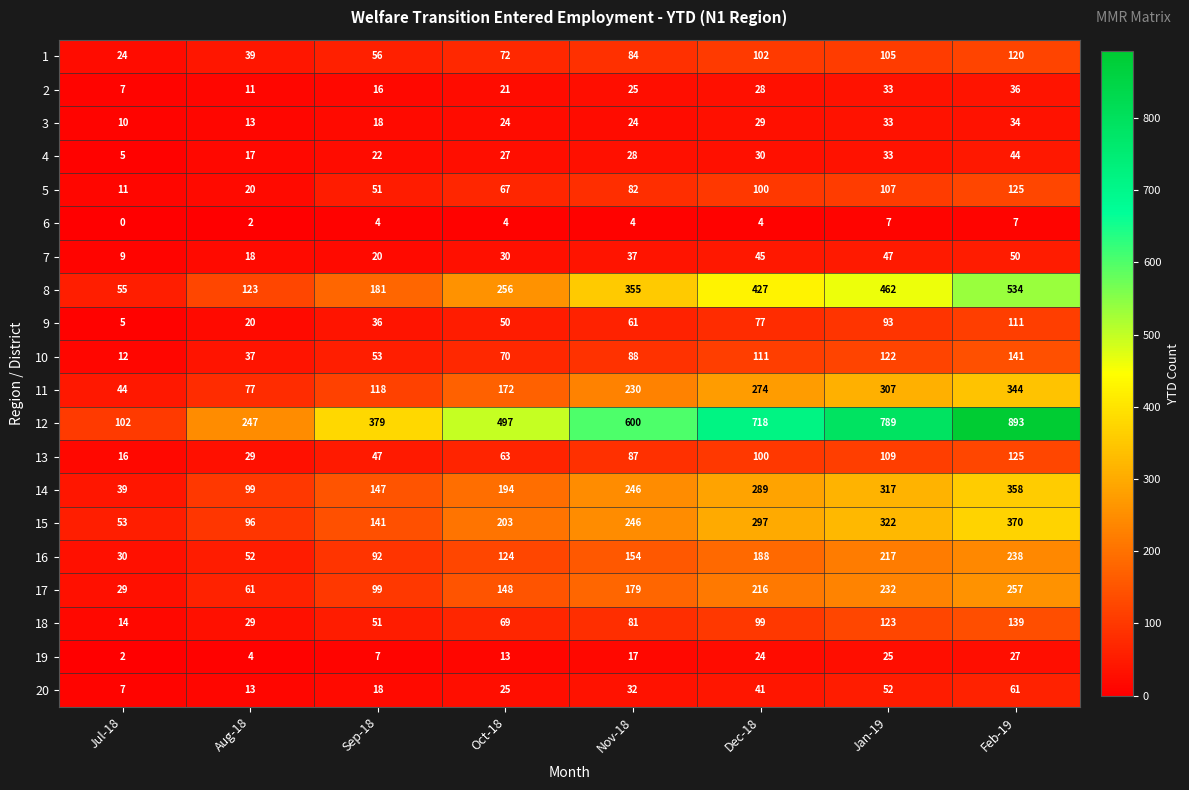

How many data points does each series have?

8